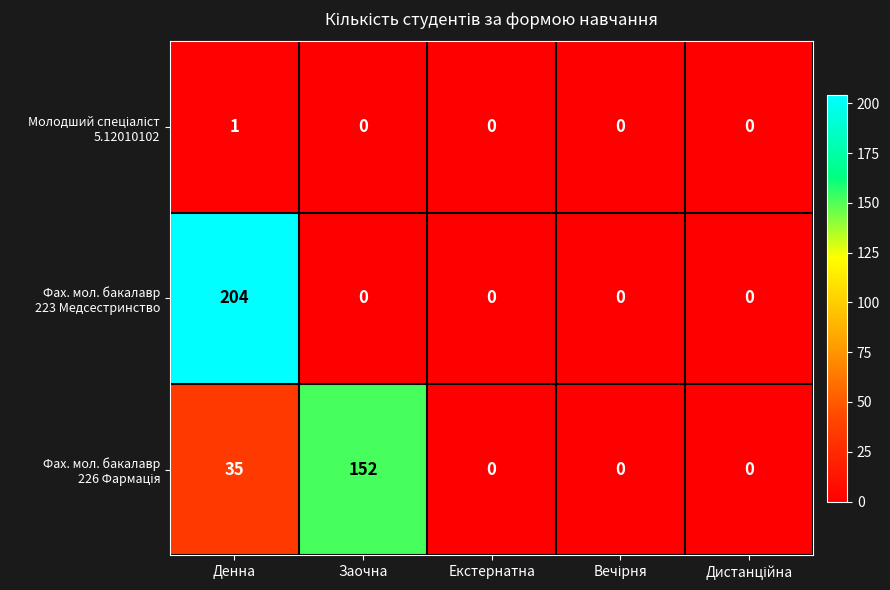

At how many categories does at least one series exceed 114?

2